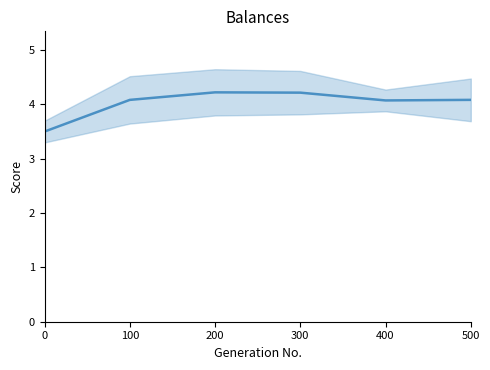

What is the maximum value shown in the chart?

4.2